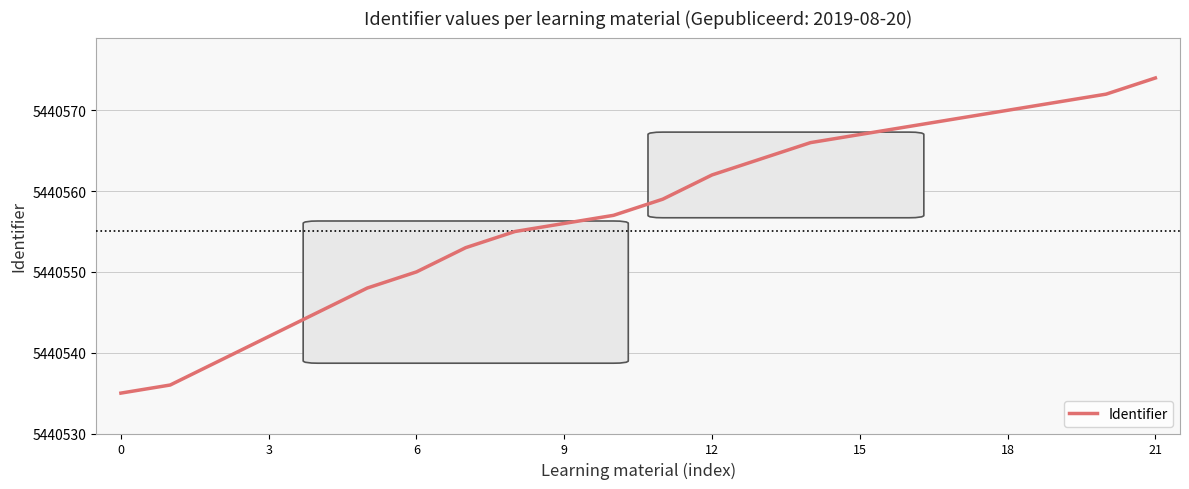

What is the minimum value shown in the chart?

5440535